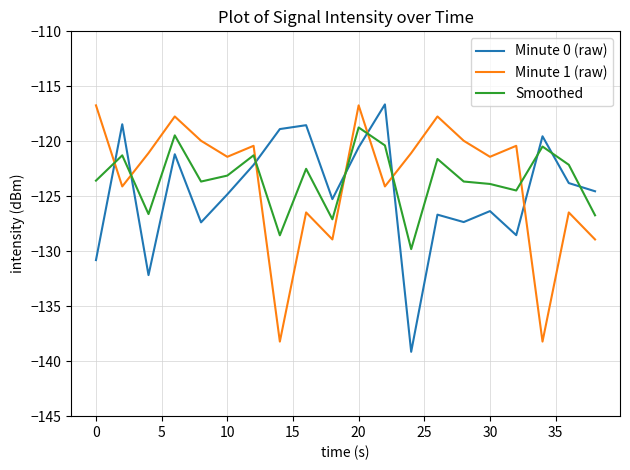

After their last crossing, which series has the higher values: Minute 0 (raw) or Smoothed?

Minute 0 (raw)